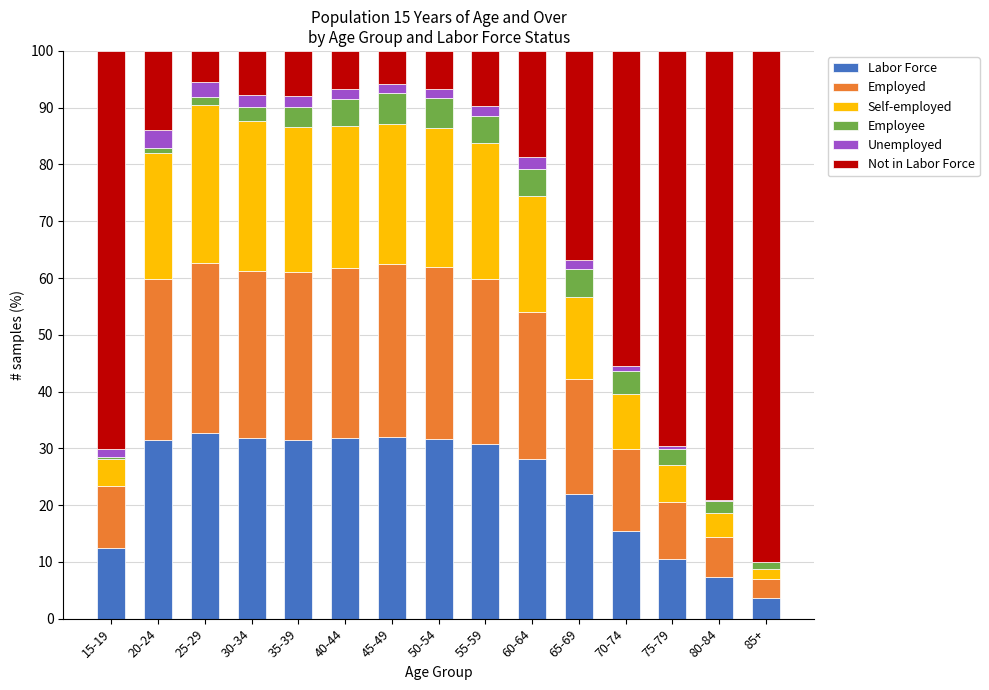

The Labor Force series shows 6.9 at 25-29. True or false?

False